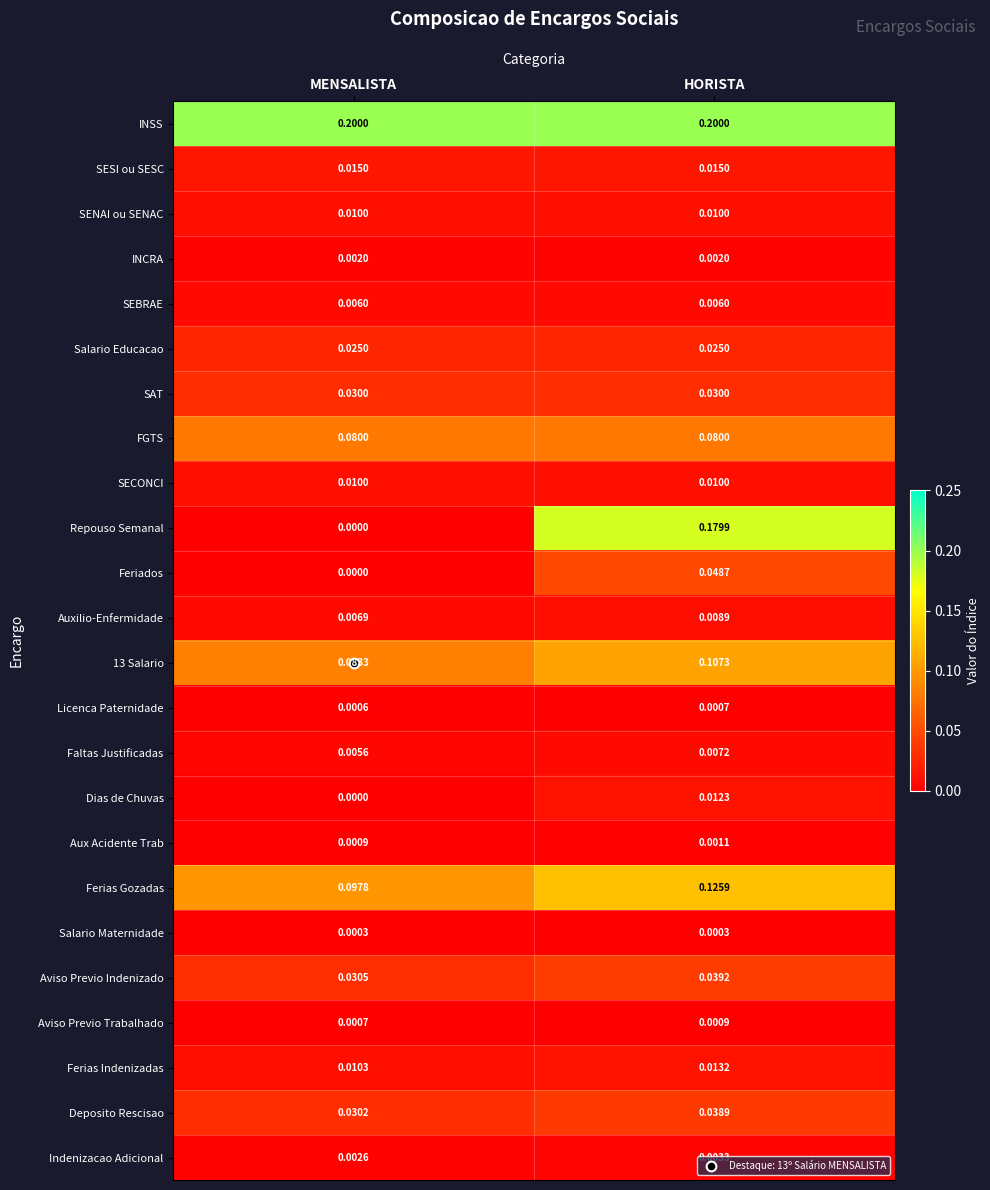

At which category is the sum across all series the highest?

HORISTA